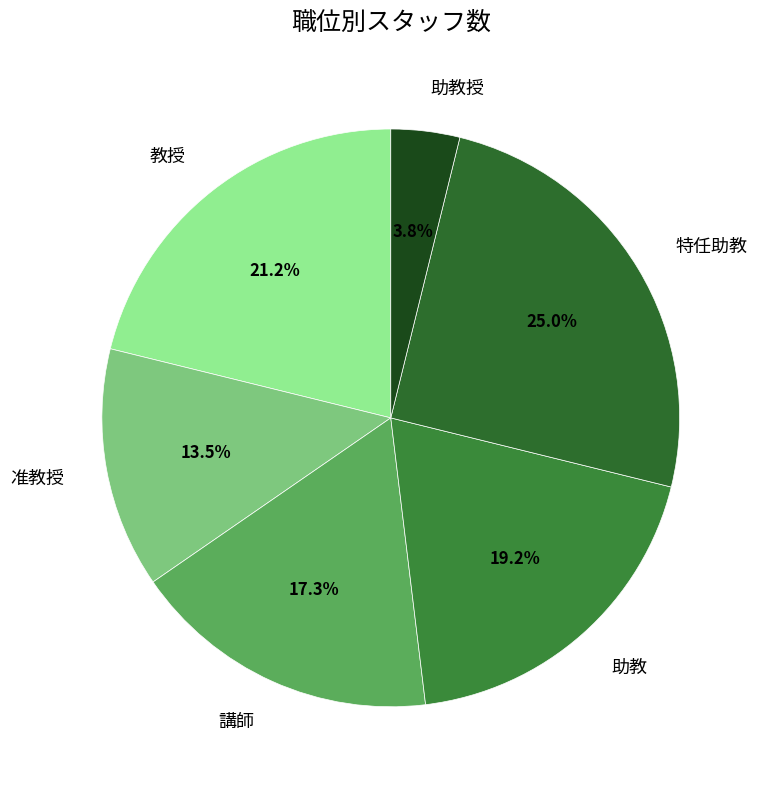

To the nearest percent, what percentage of the pie is 教授?

21%